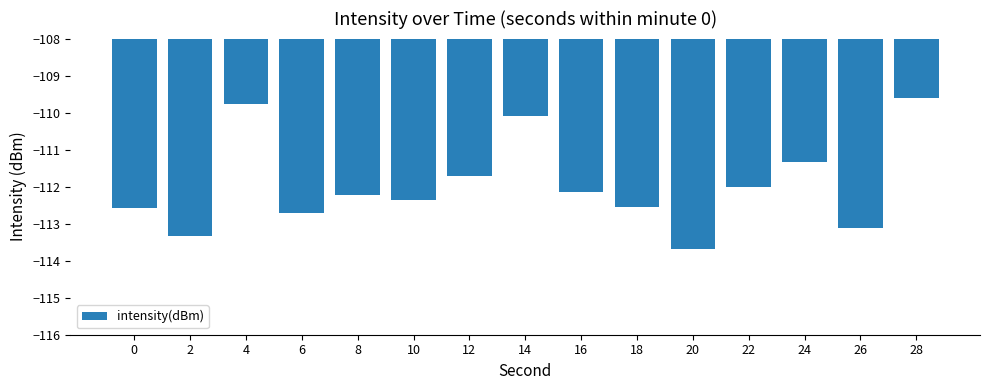

How many data points does each series have?

15